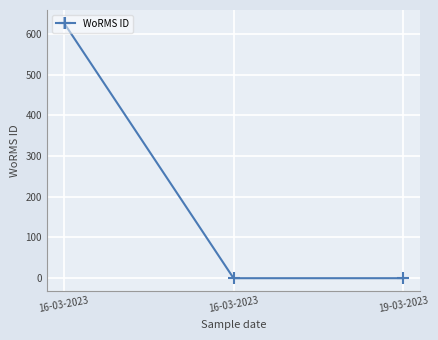

List the labels in order of value, smallest first.

16-03-2023, 19-03-2023, 16-03-2023